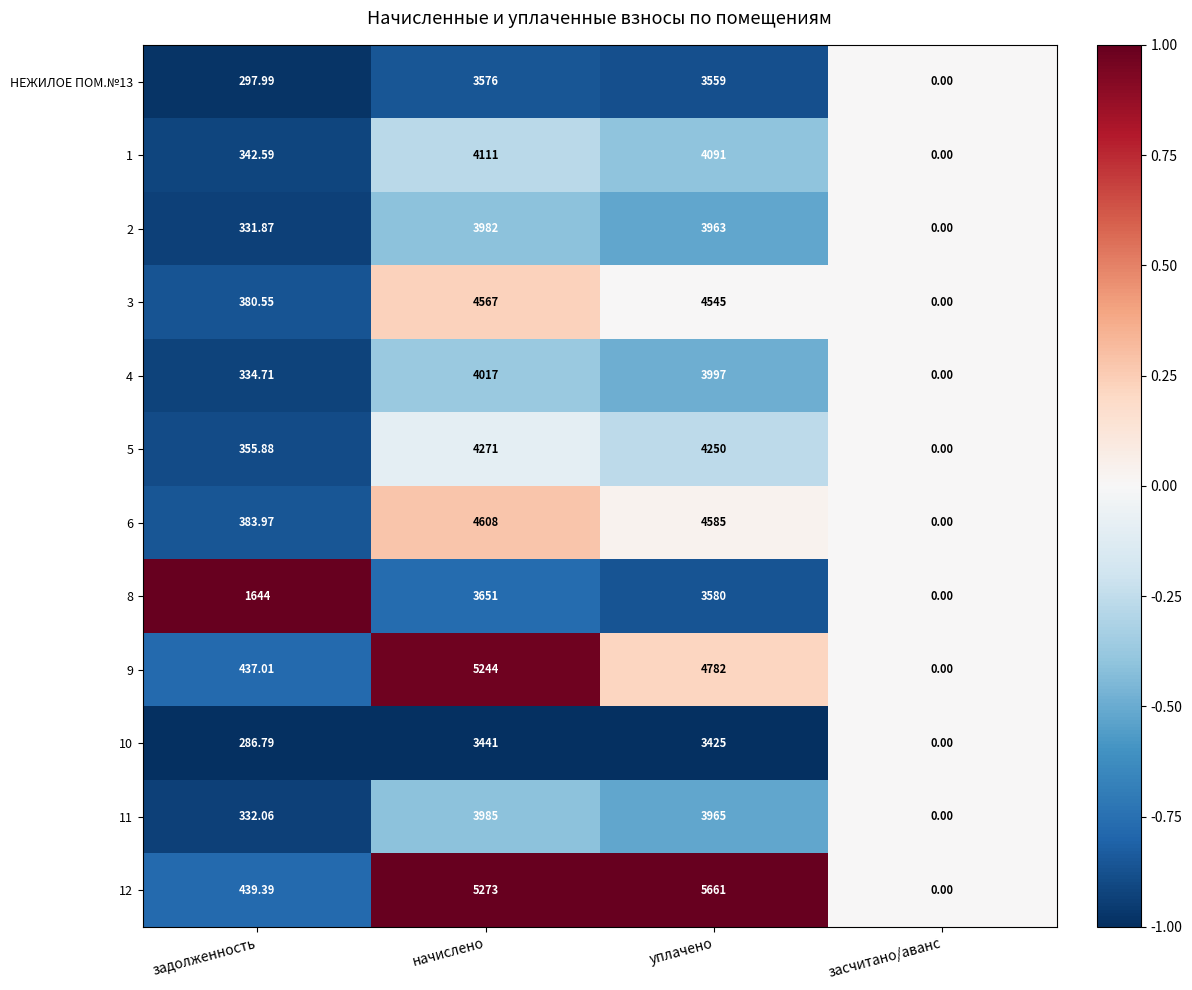

At which category is the sum across all series the highest?

начислено